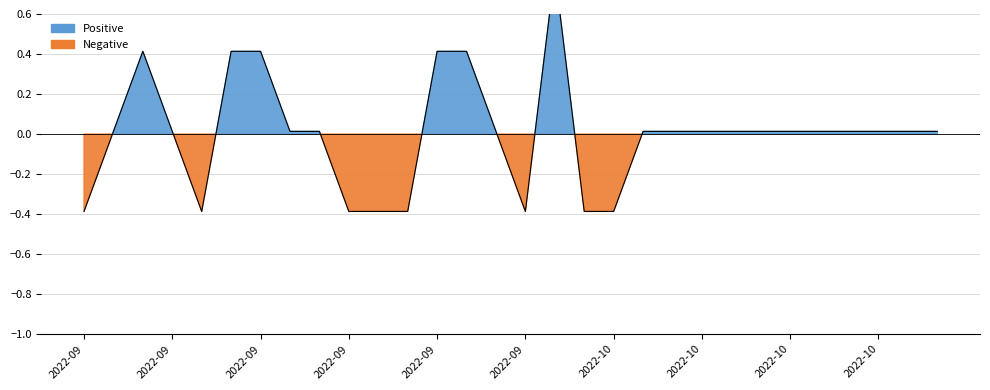

Reading left to right, list all the values displayed in this chart.

-0.4	0.0	0.4	0.0	-0.4	0.4	0.4	0.0	0.0	-0.4	-0.4	-0.4	0.4	0.4	0.0	-0.4	0.8	-0.4	-0.4	0.0	0.0	0.0	0.0	0.0	0.0	0.0	0.0	0.0	0.0	0.0